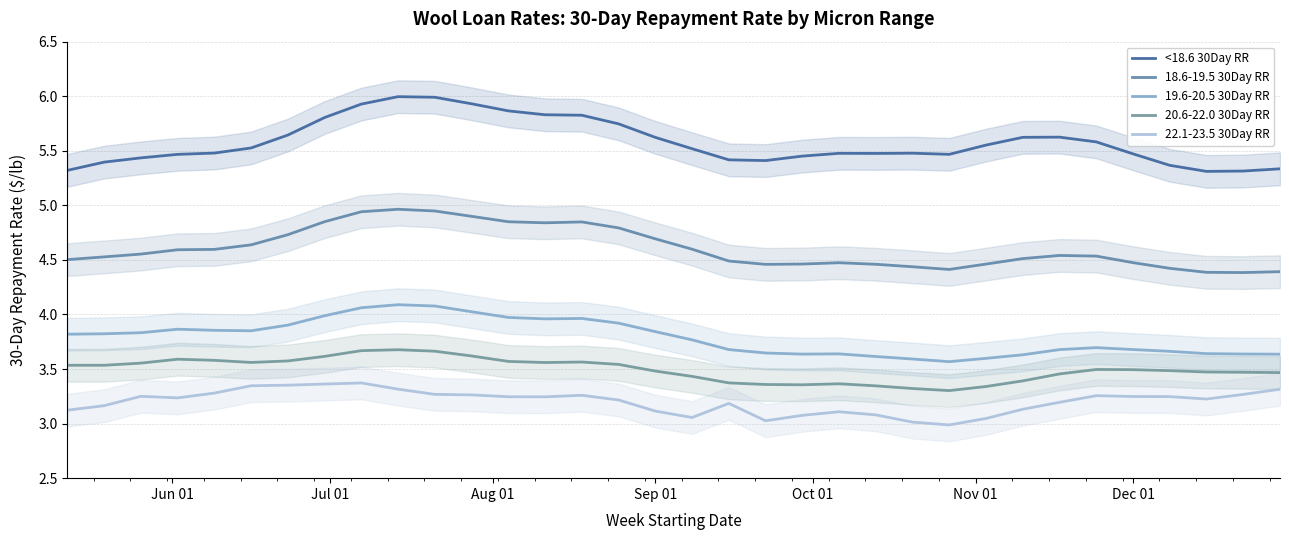

What is the value of the 19.6-20.5 30Day RR point at the 11th from the left?

4.1